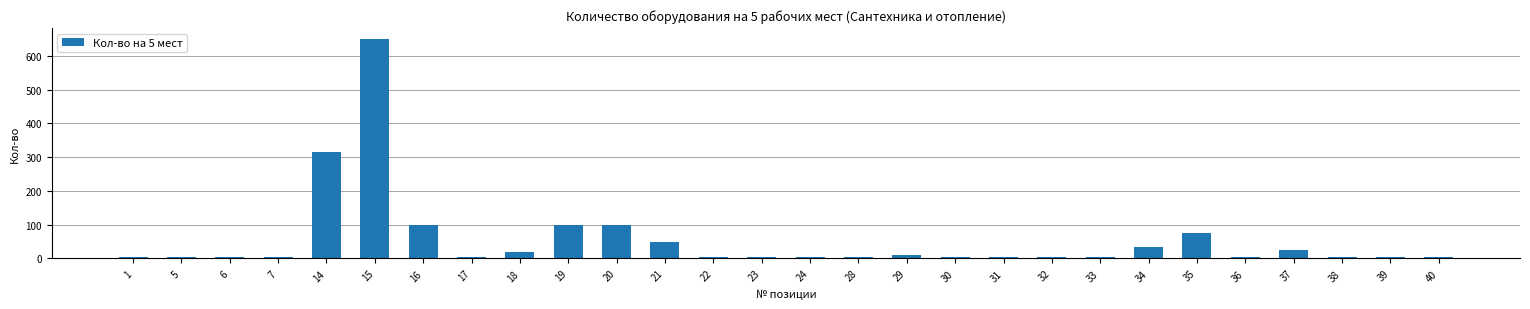

The value at 14 is 315. True or false?

True